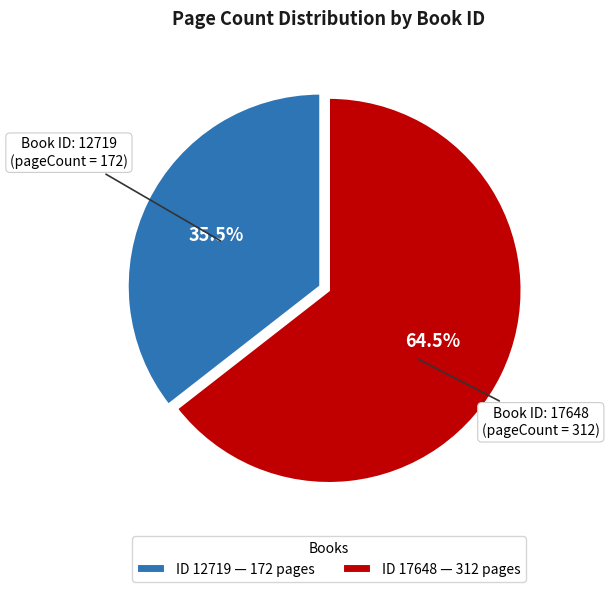

What is the total percentage of ID 17648 — 312 pages and ID 12719 — 172 pages?

100.0%